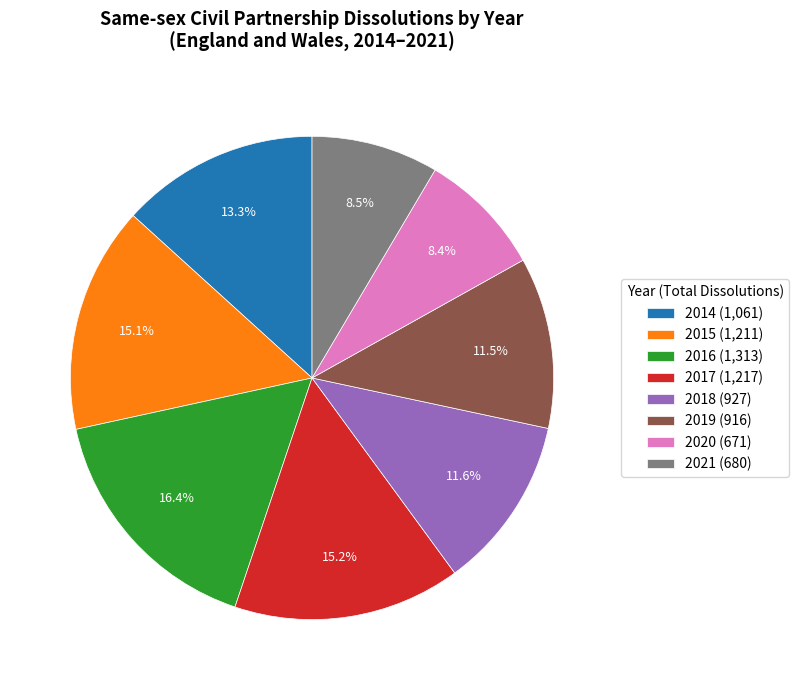

Does 2018 represent more than half of the total?

No